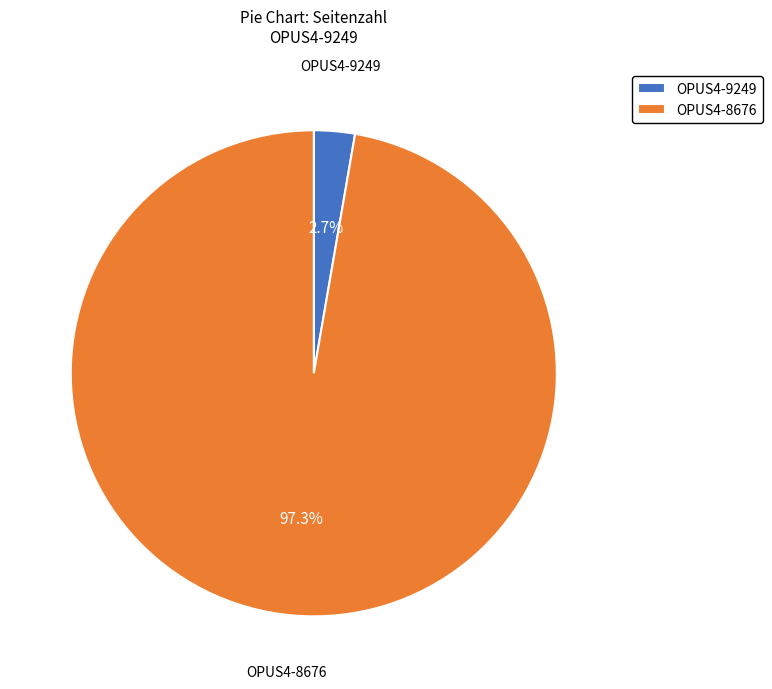

What is the smallest slice in the pie chart?

OPUS4-9249